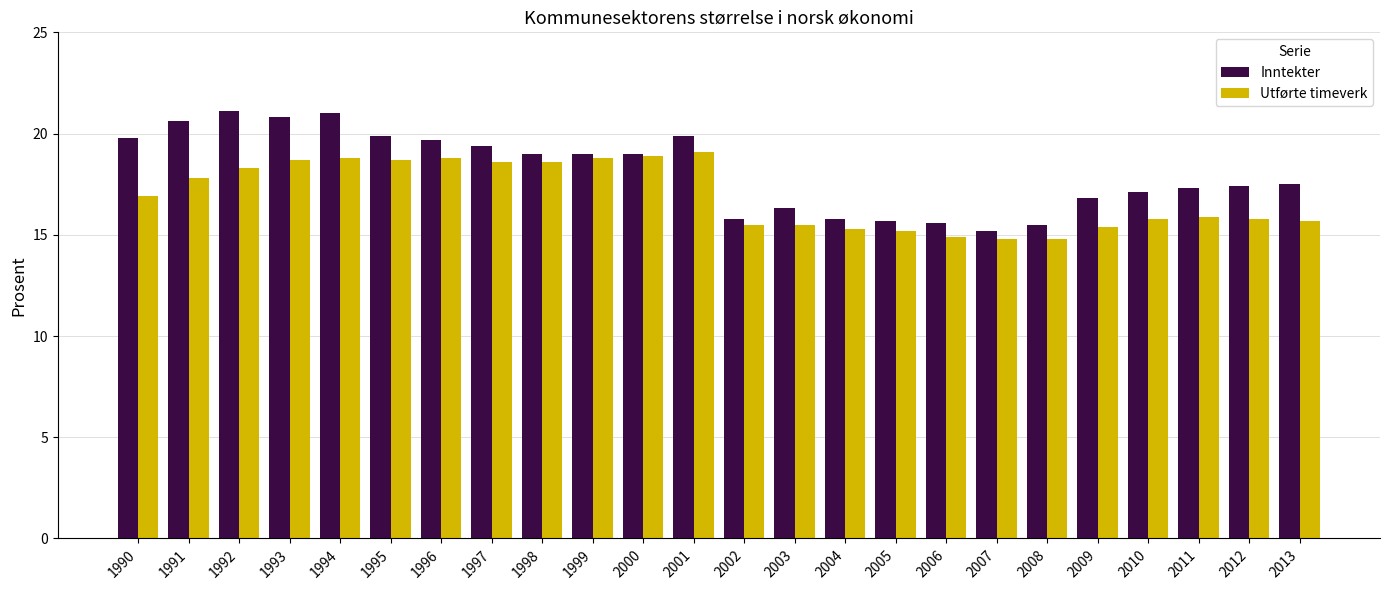

What is the difference between the Inntekter values at 2004 and 1998?

3.2